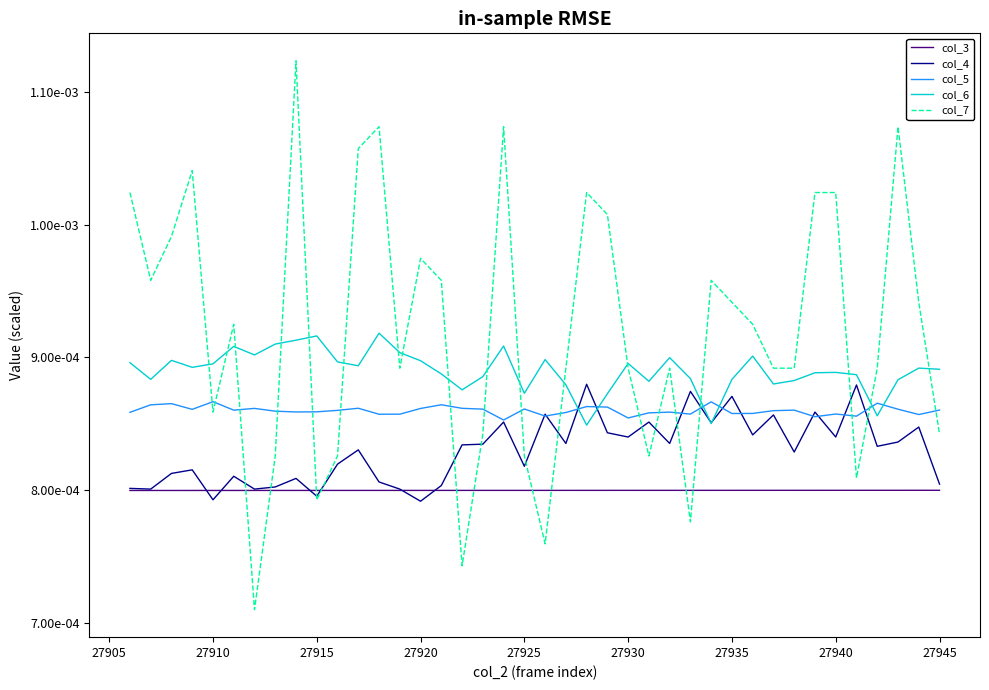

Does the chart display data point markers on the line(s)?

No